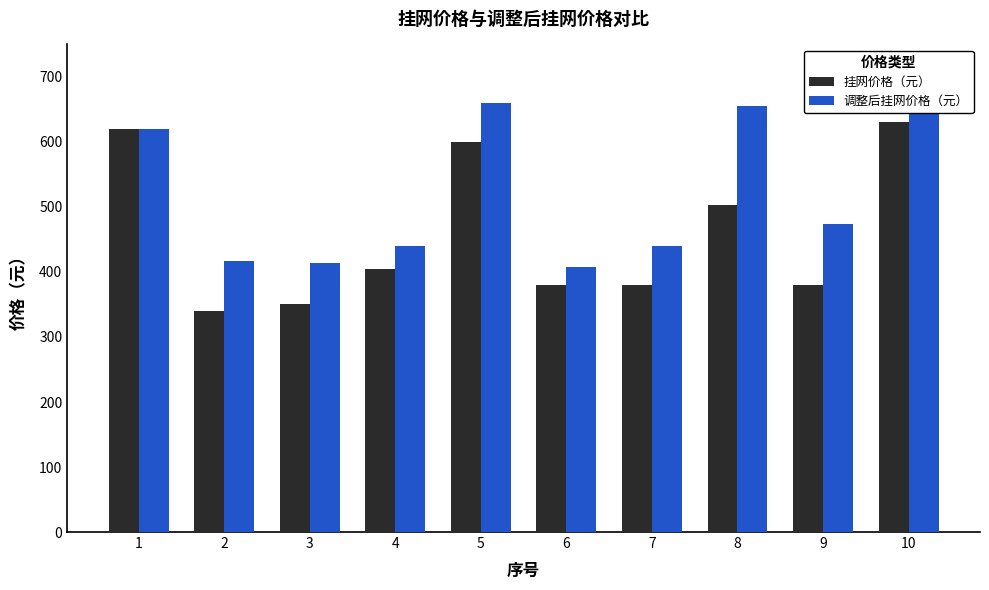

How many data points does each series have?

10